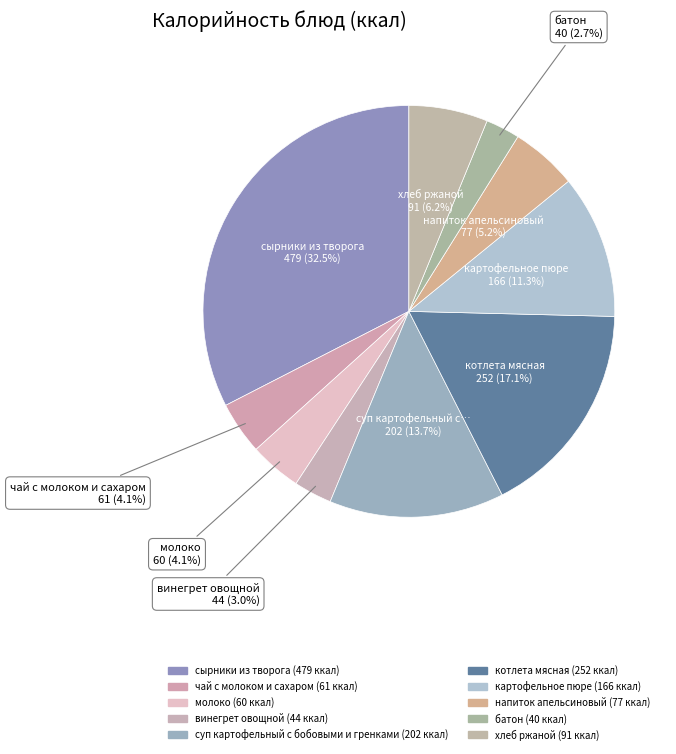

To the nearest percent, what portion does напиток апельсиновый represent?

5%